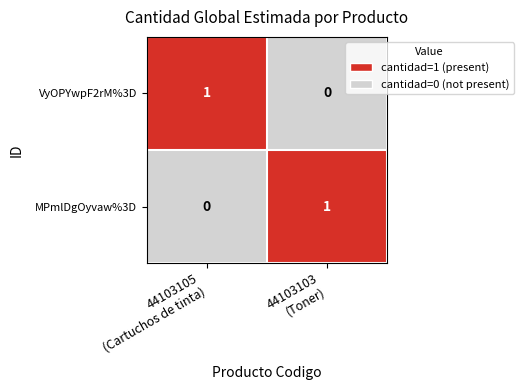

How many data points does each series have?

2